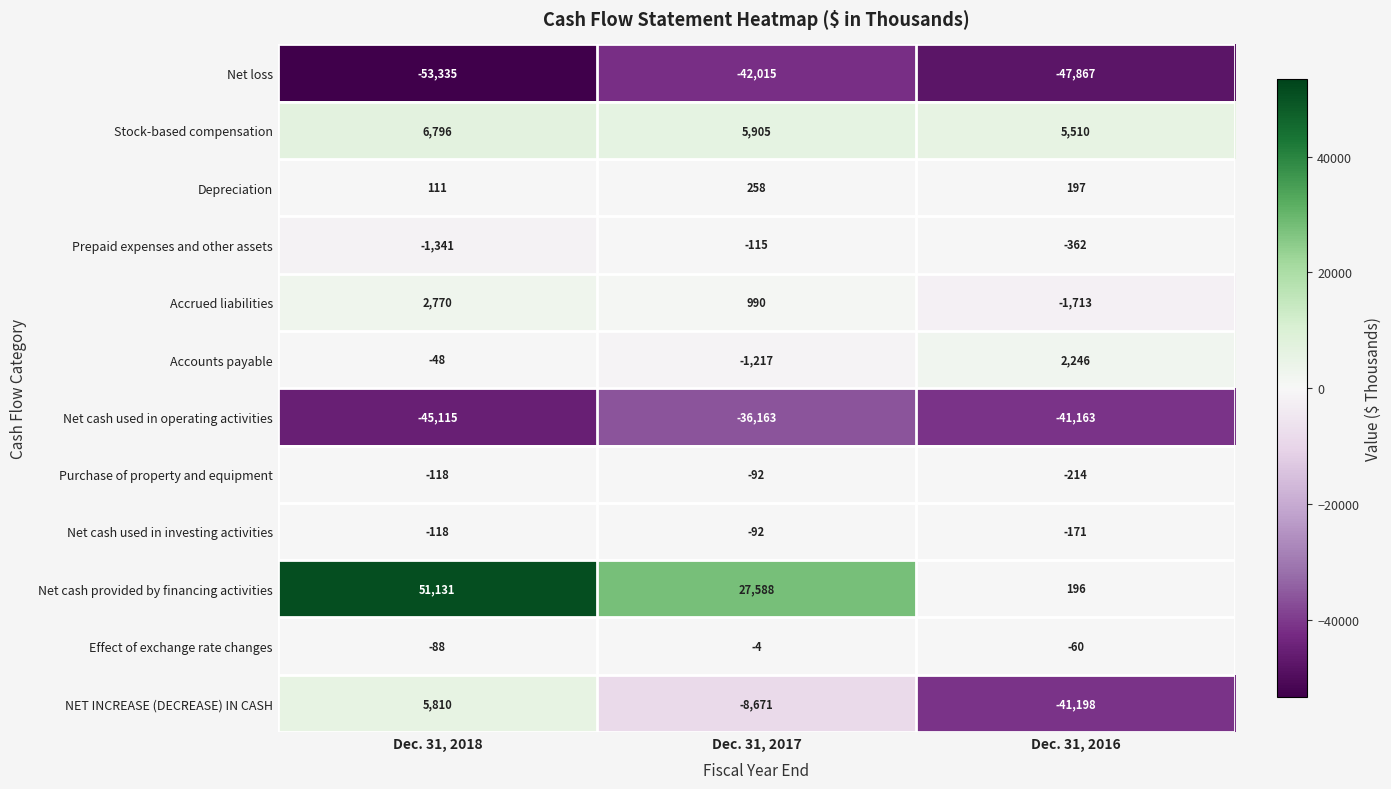

Count the number of categories in the chart.

3